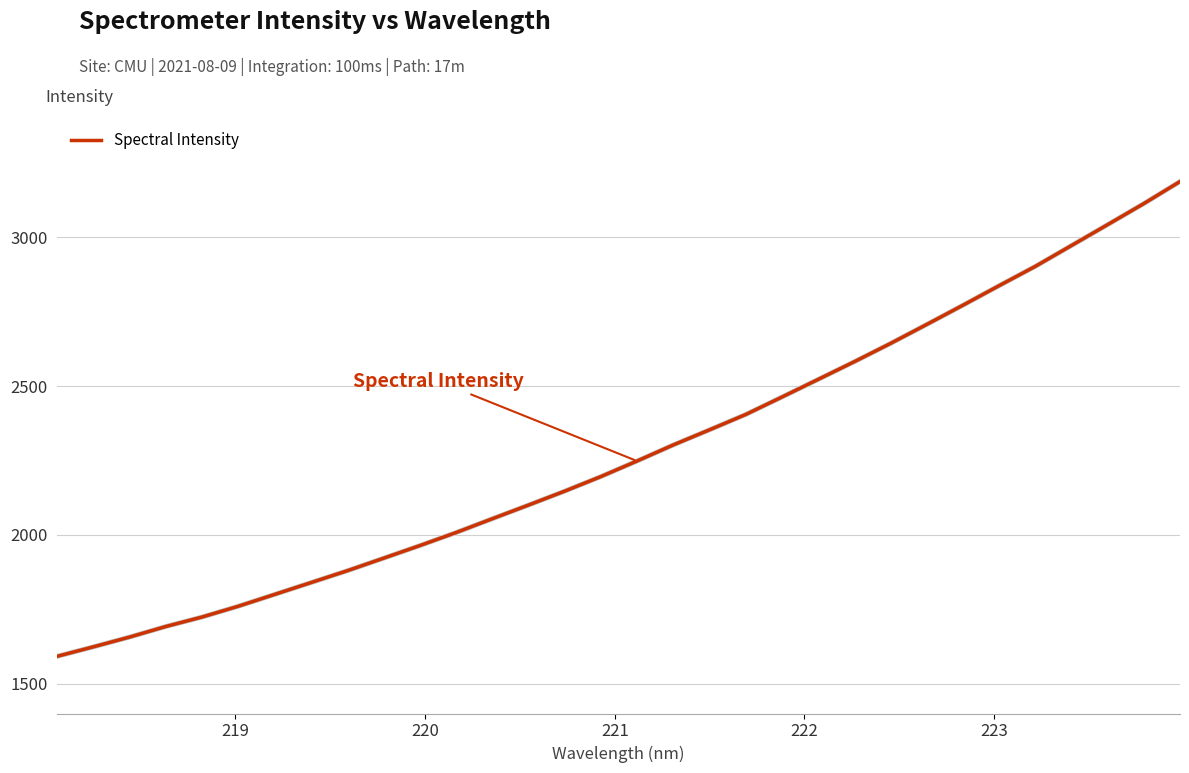

What is the difference between the maximum and minimum values?

1595.4